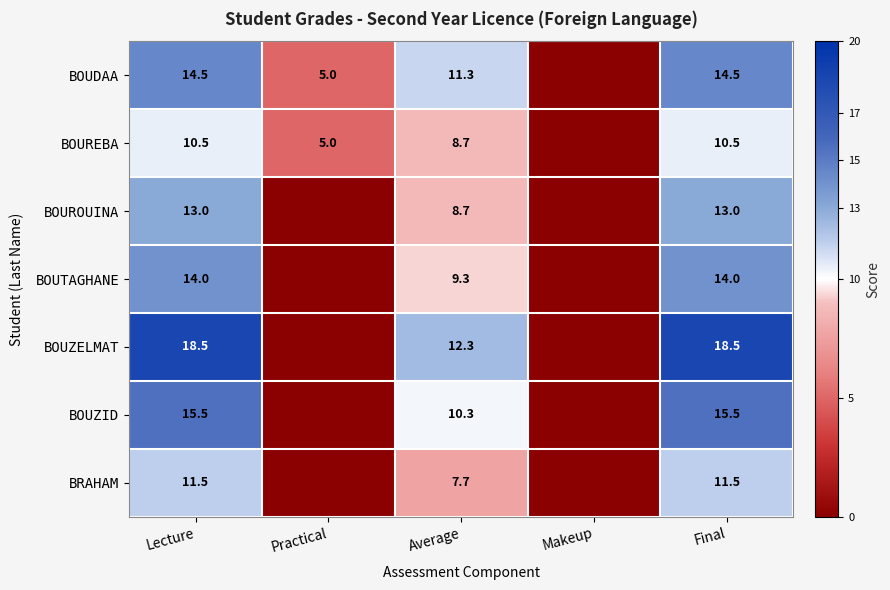

What is the maximum value shown in the chart?

18.5